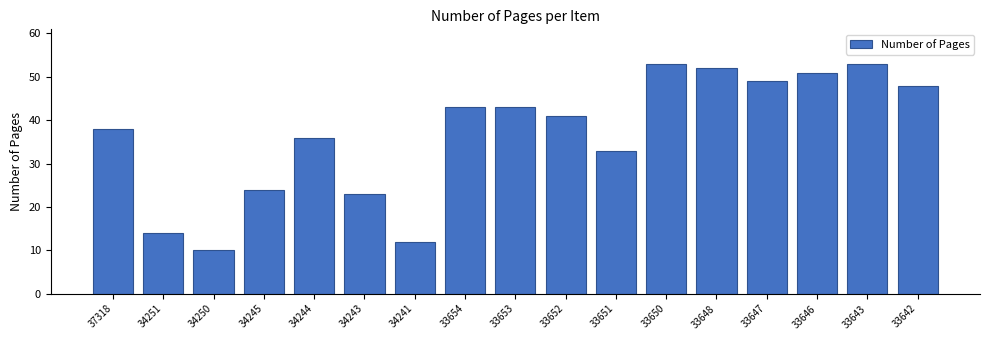

Where is the data nearest to the value 31?

33651